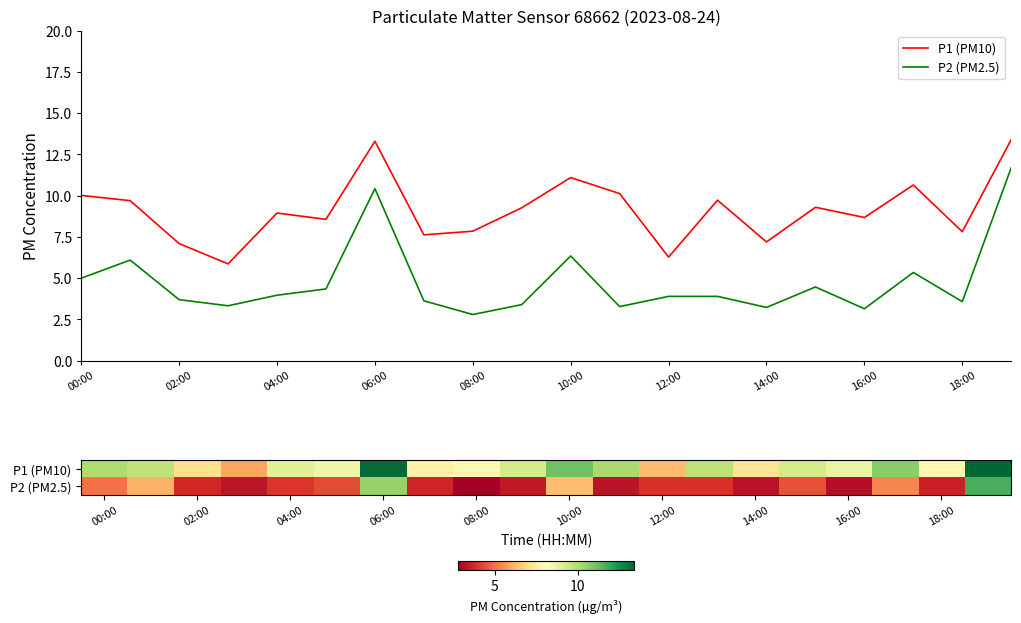

What is the label of the 20th point from the right?

00:00